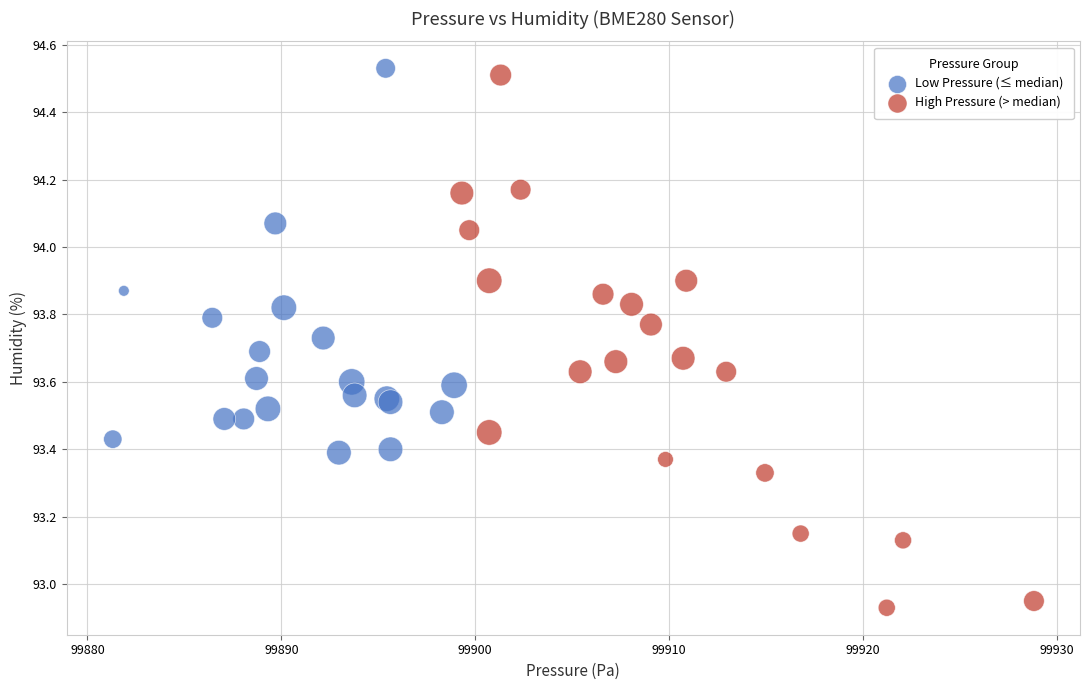

What are all the series names shown in the legend?

Low Pressure (≤ median), High Pressure (> median)